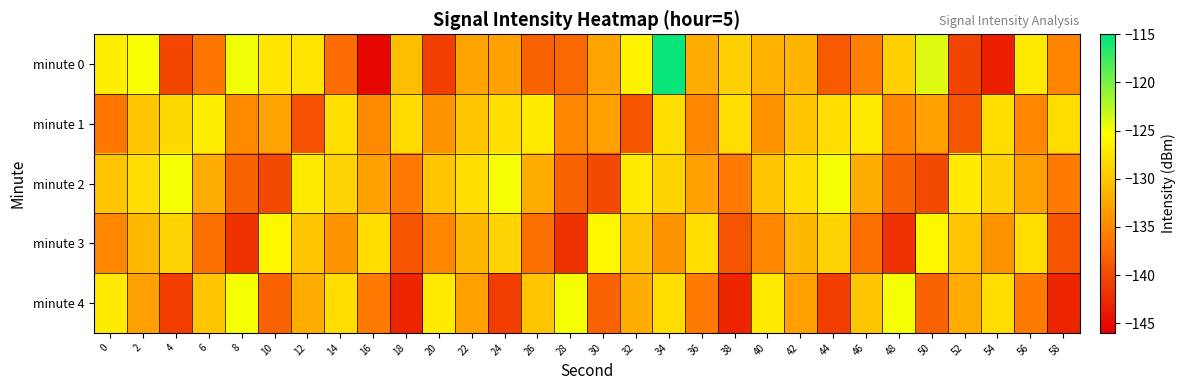

At which category is the sum across all series the highest?

34